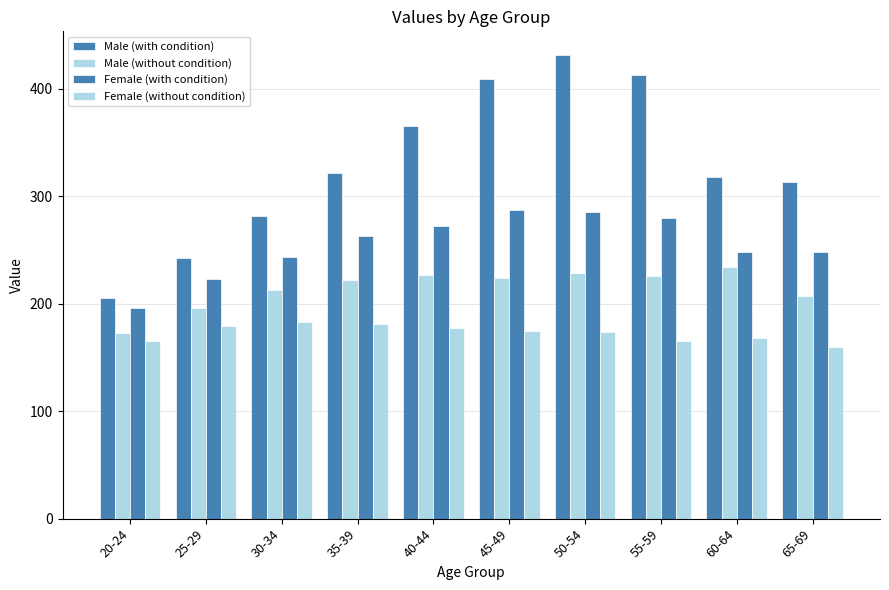

How many values in the Female (without condition) series are below 174?

5